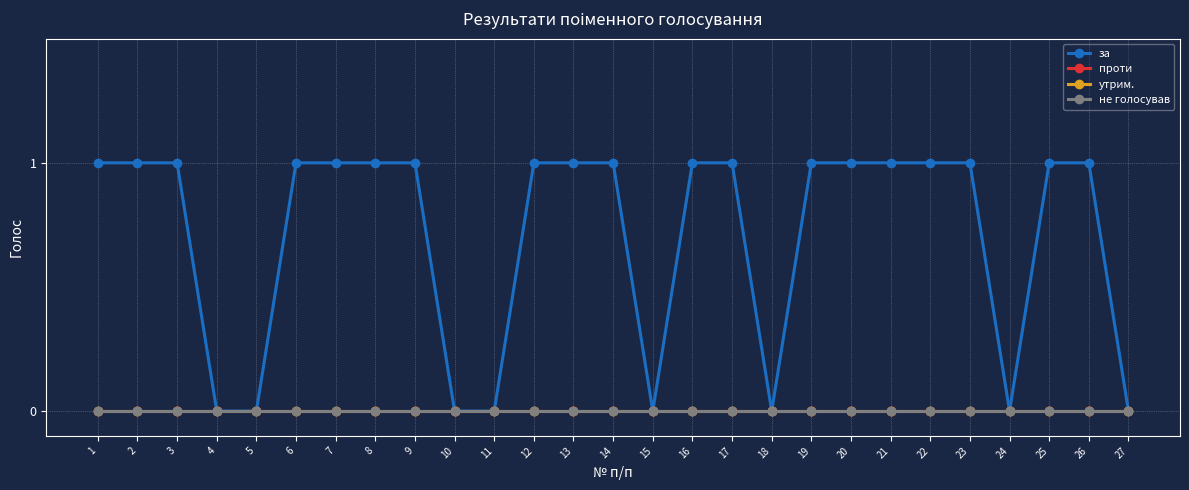

True or false: за and не голосував intersect in this chart.

False